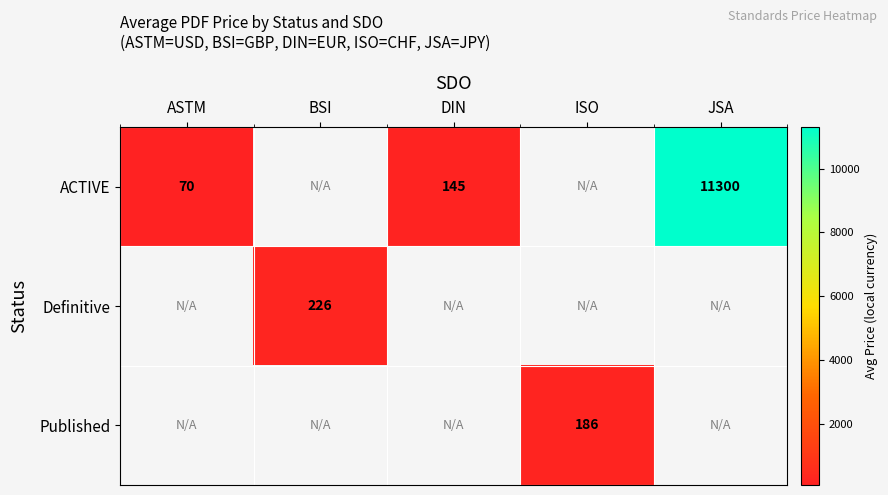

How many categories are shown in the chart?

5